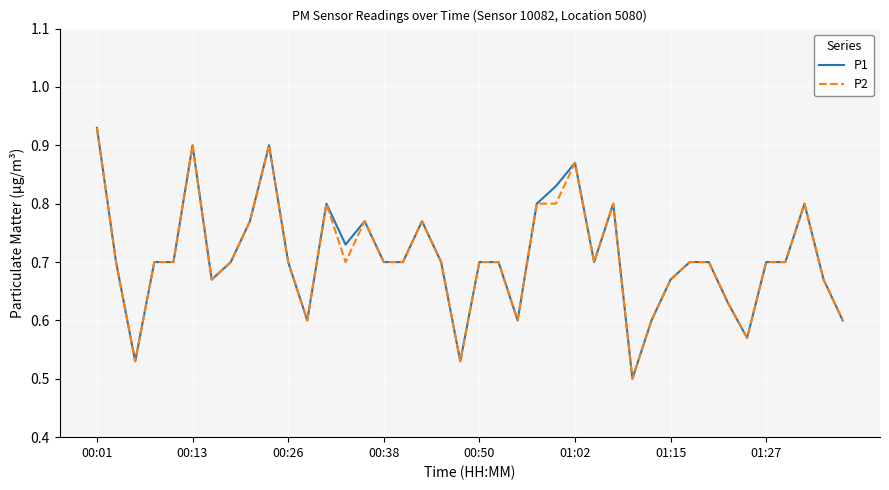

Does the chart have visible grid lines?

Yes